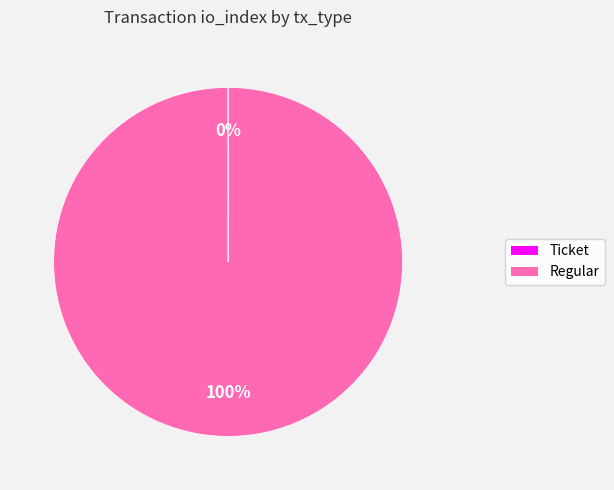

To the nearest percent, what is the difference between the largest and smallest slice percentages?

100%